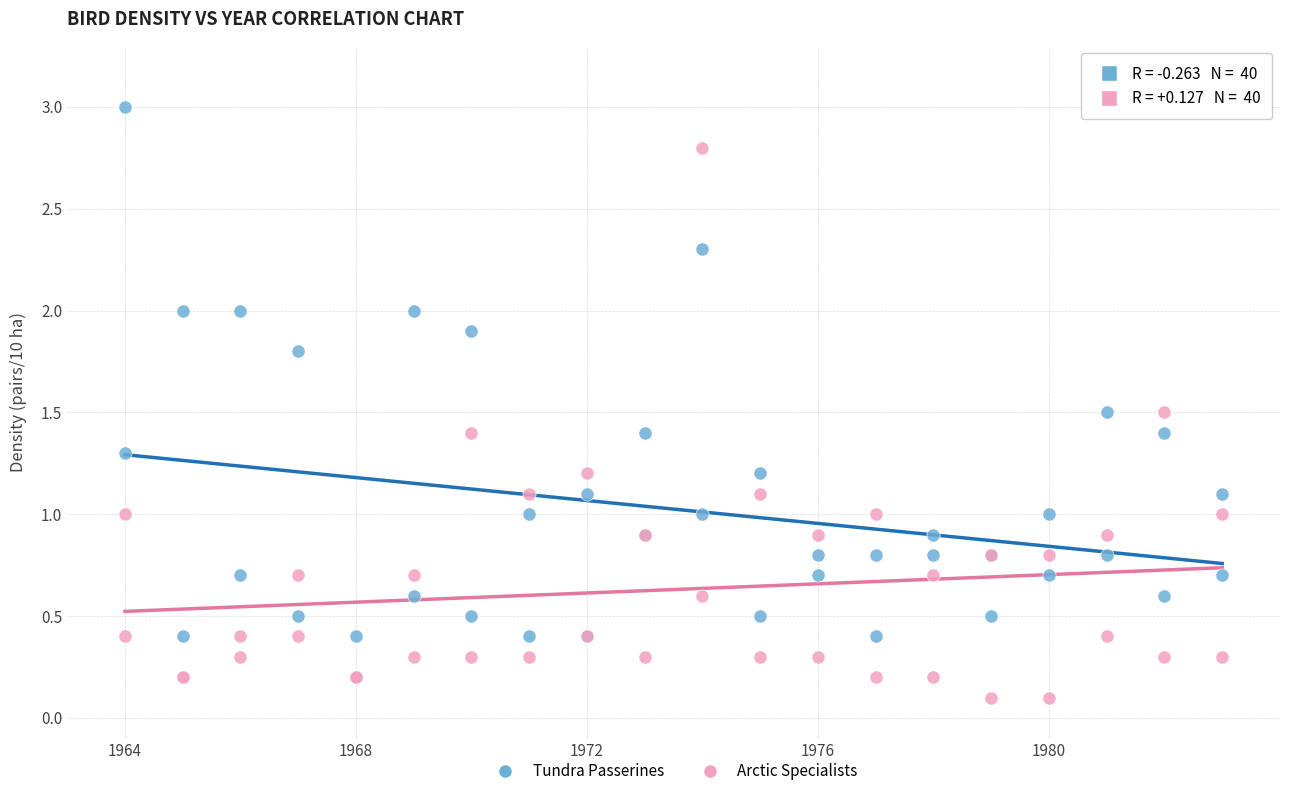

Which series reaches the minimum Y coordinate?

Arctic Specialists